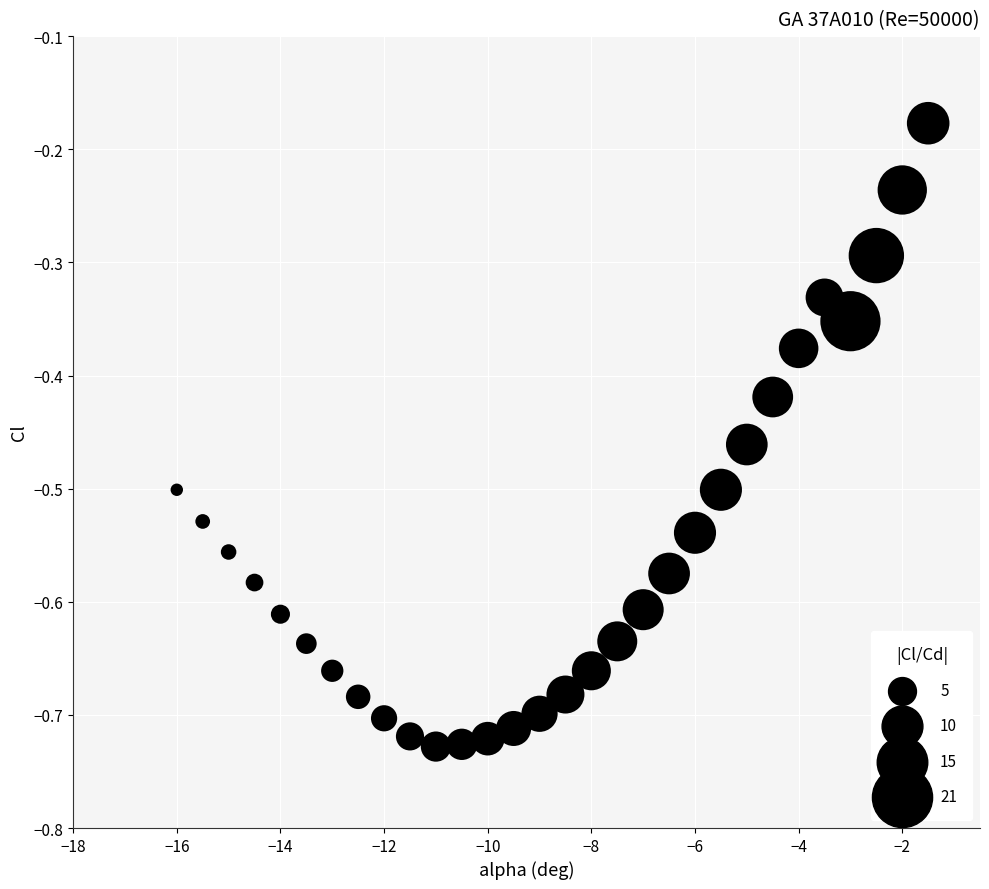

What is the range of X values (max minus min)?

14.5